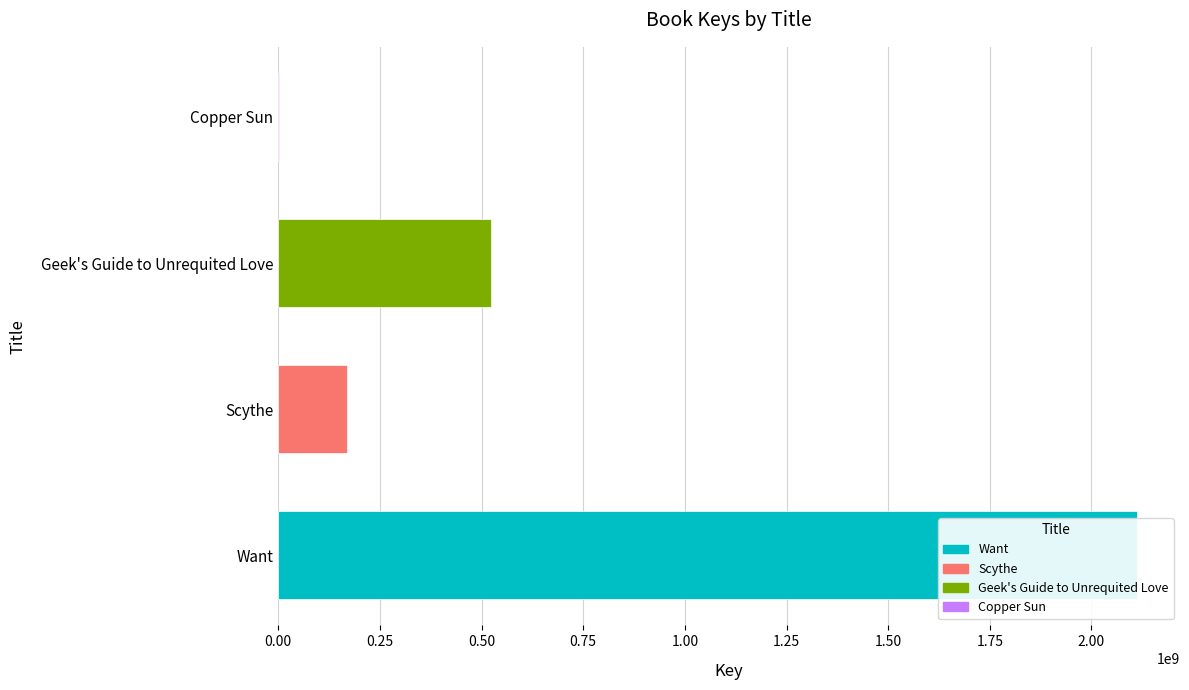

What is the greatest value displayed?

2112123010